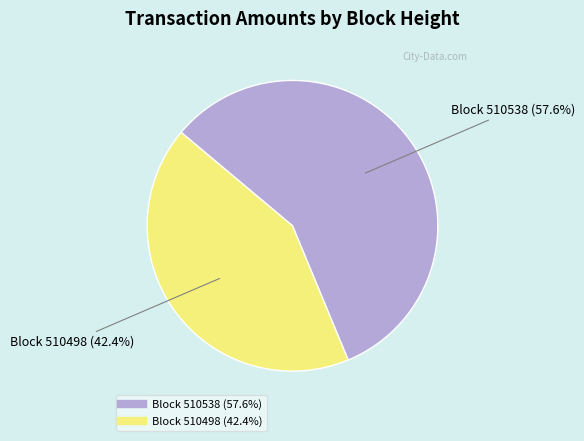

Does any single category account for the majority?

Yes